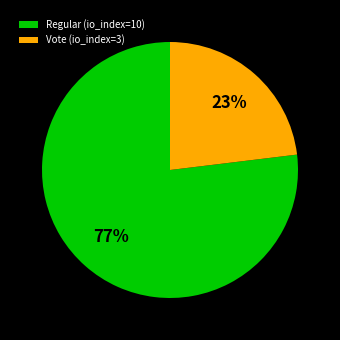

Which slice represents more than half of the pie?

Regular (io_index=10)